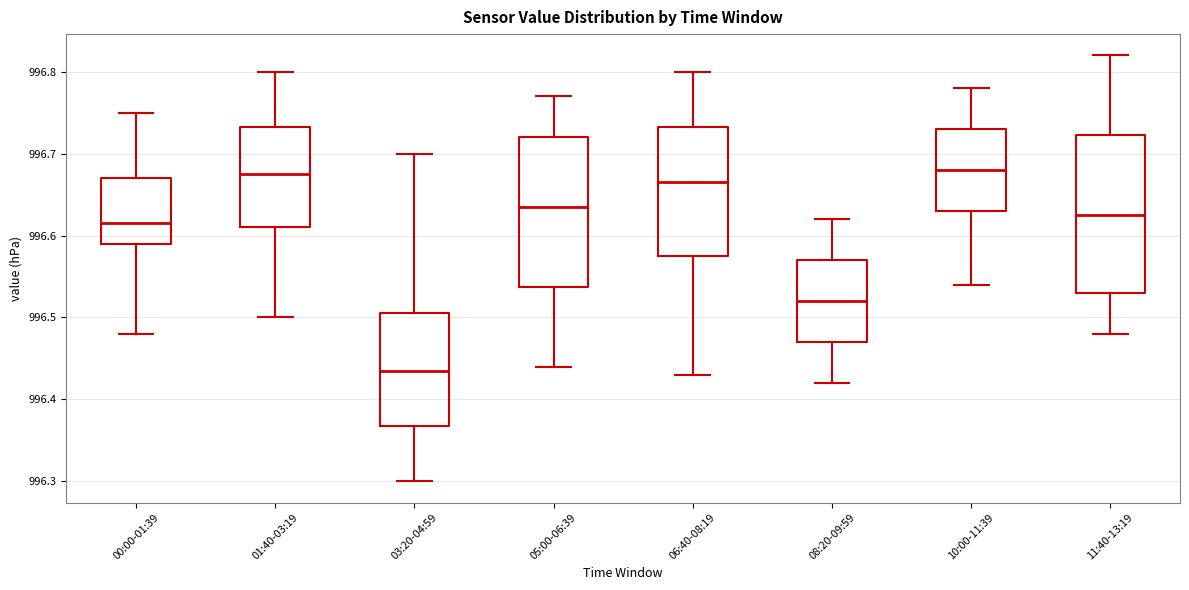

Where is the upper edge of the box for 06:40-08:19 on the y-axis? The values are not printed on the chart, so give them approximately, as read against the axis.

996.73